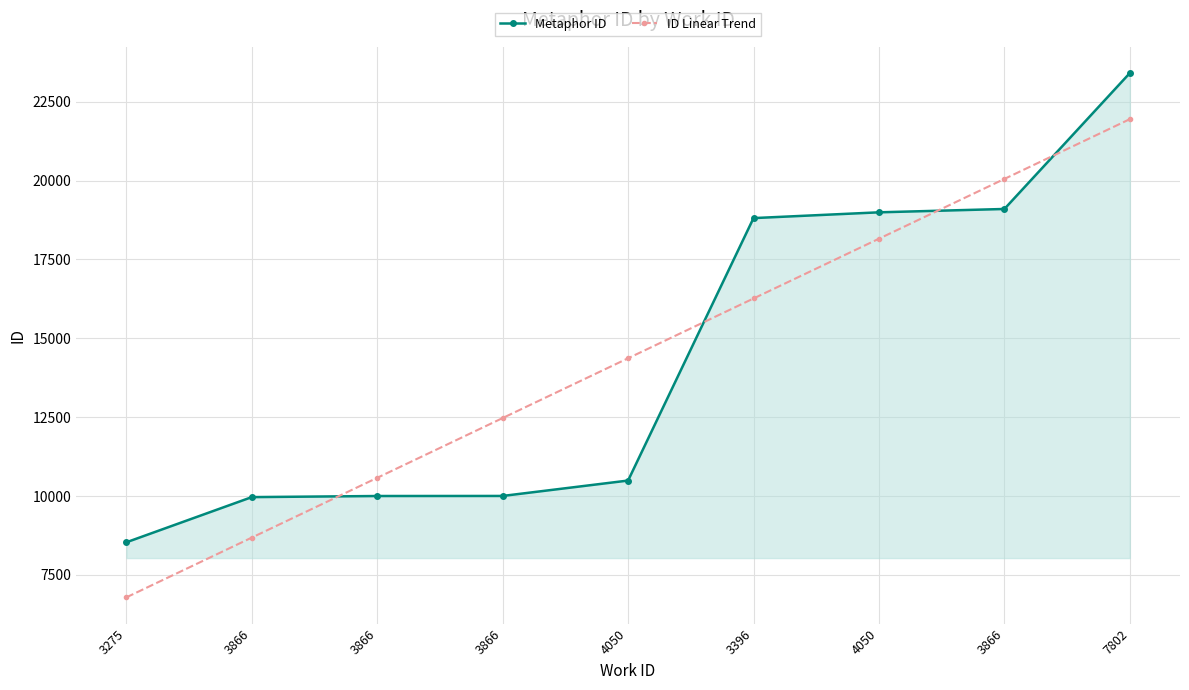

What are all the series names shown in the legend?

Metaphor ID, ID Linear Trend